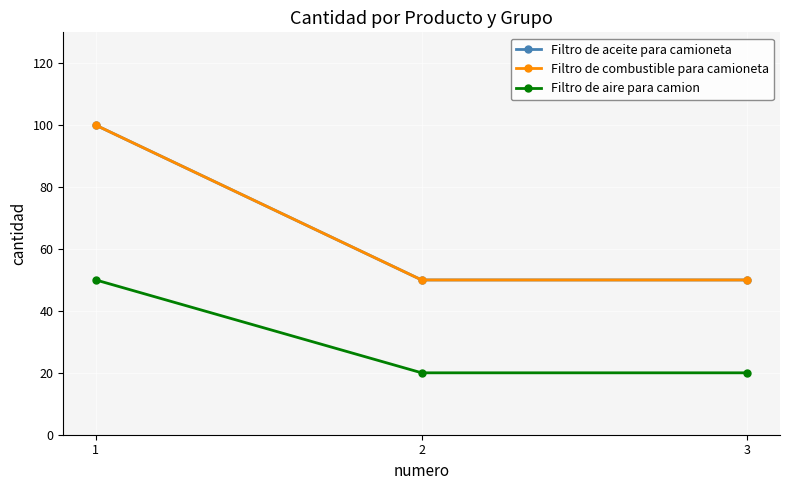

How many lines are shown in the chart?

3